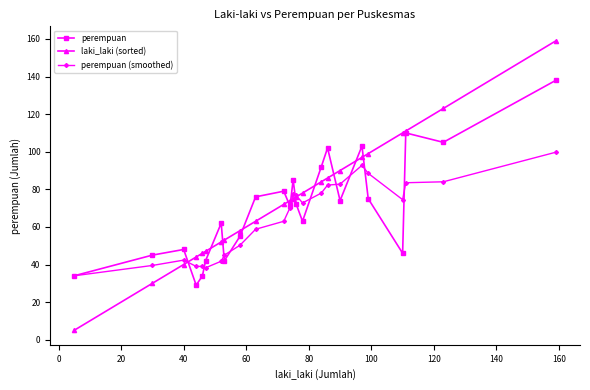

Which series has the largest range (max minus min)?

laki_laki (sorted)